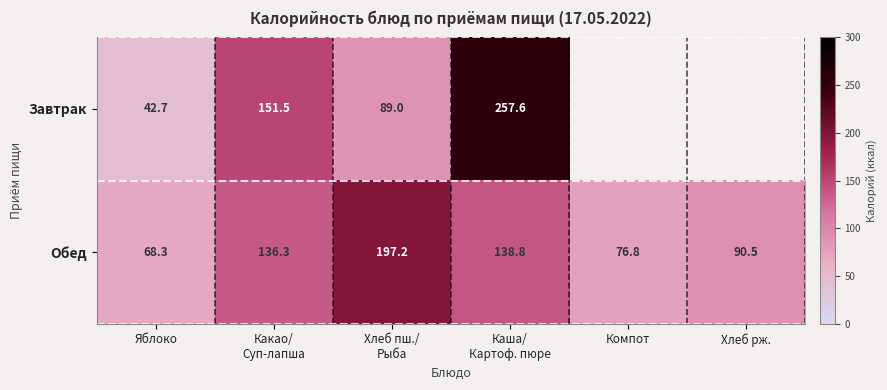

What is the difference between the maximum and minimum values in the Обед series?

128.9